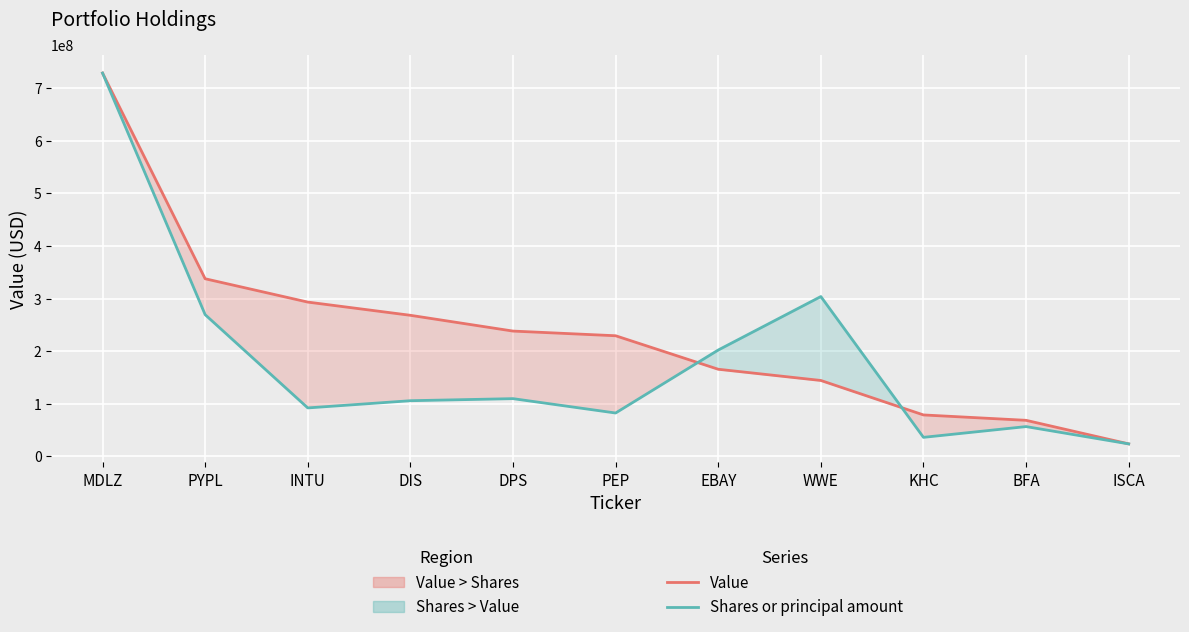

Which series has the largest range (max minus min)?

Value